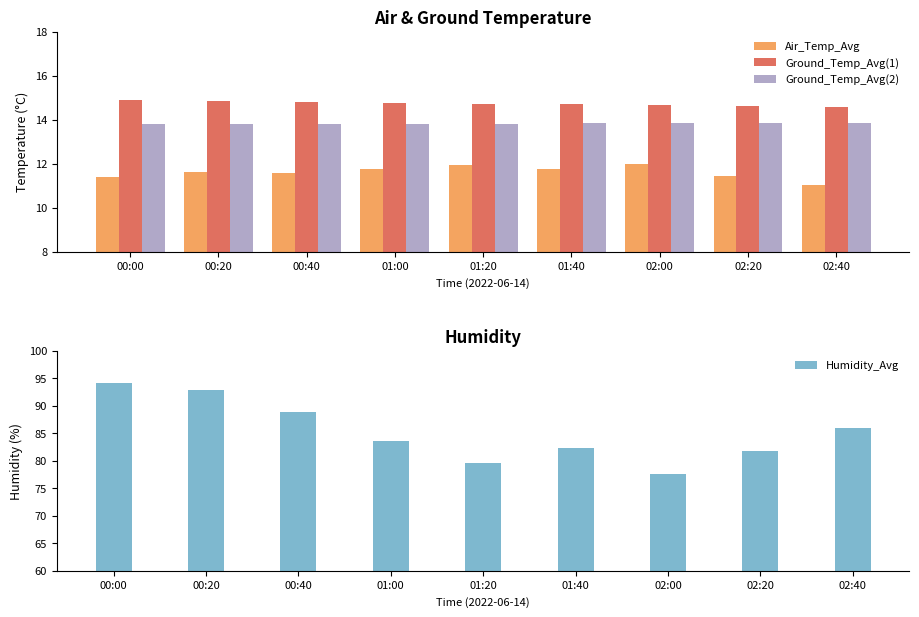

Reading left to right, extract all data points from this chart.

Air_Temp_Avg: 00:00=11.4	00:20=11.6	00:40=11.6	01:00=11.8	01:20=11.9	01:40=11.8	02:00=12.0	02:20=11.5	02:40=11.0
Ground_Temp_Avg(1): 00:00=14.9	00:20=14.9	00:40=14.8	01:00=14.8	01:20=14.7	01:40=14.7	02:00=14.7	02:20=14.6	02:40=14.6
Ground_Temp_Avg(2): 00:00=13.8	00:20=13.8	00:40=13.8	01:00=13.8	01:20=13.8	01:40=13.8	02:00=13.8	02:20=13.8	02:40=13.8
Humidity_Avg: 00:00=94.1	00:20=92.8	00:40=88.9	01:00=83.6	01:20=79.7	01:40=82.4	02:00=77.6	02:20=81.8	02:40=86.0